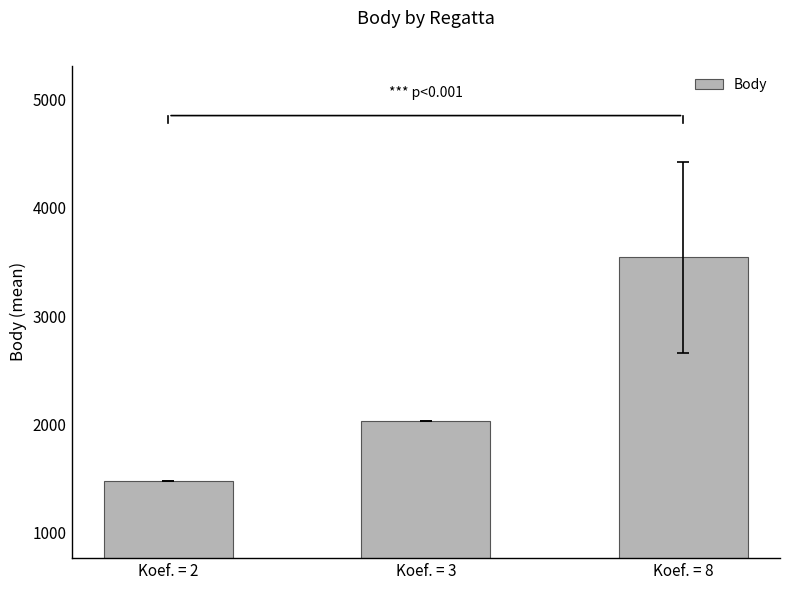

What is the minimum value shown in the chart?

1476